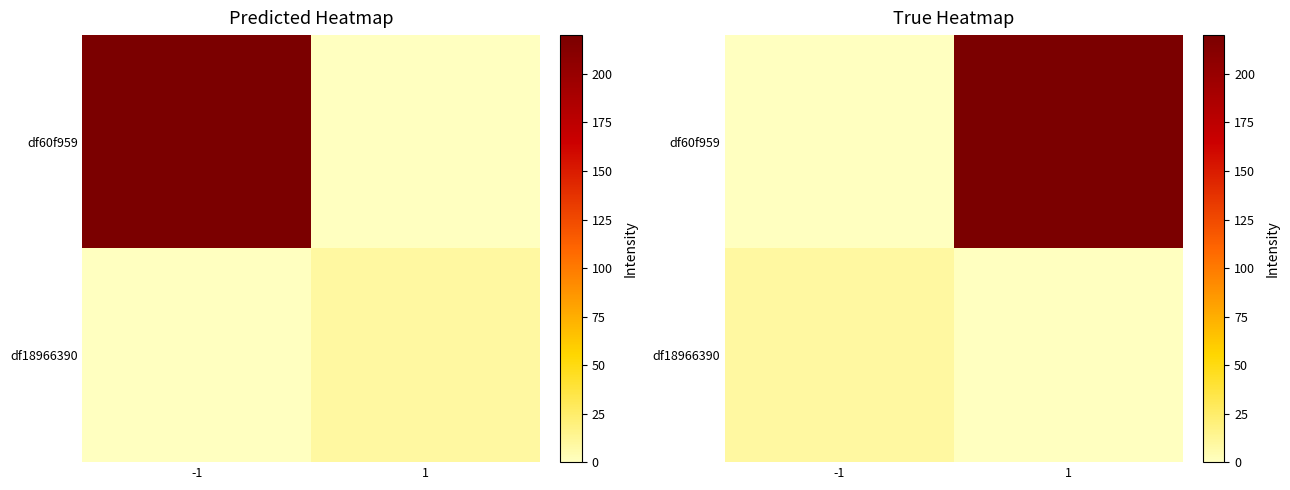

How many values in df18966390 are above zero?

1